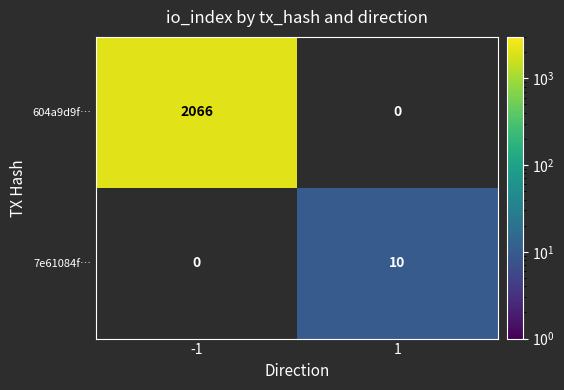

Which label corresponds to the largest value in the chart?

-1